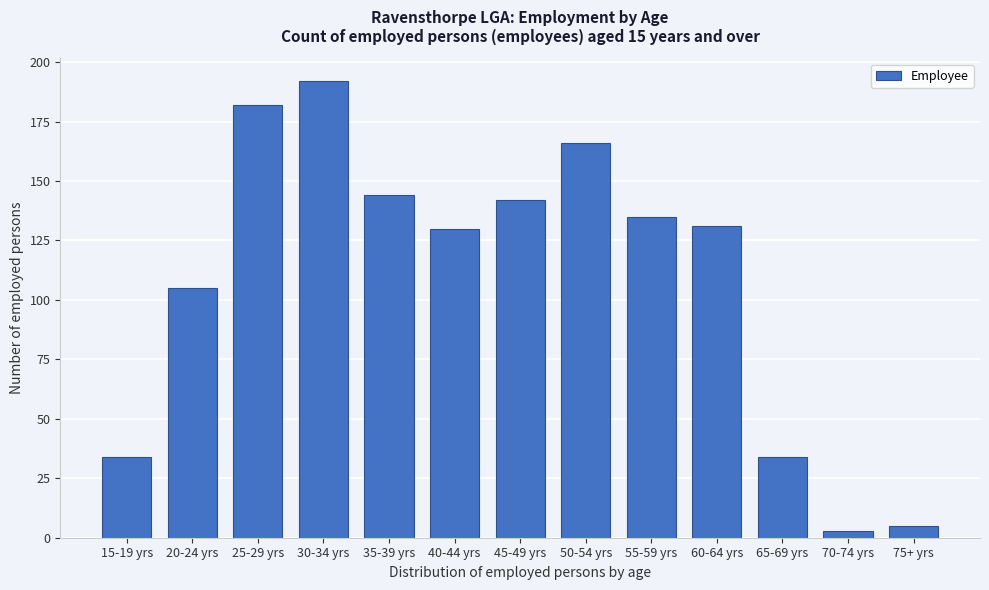

Reading left to right, extract all data points from this chart.

34	105	182	192	144	130	142	166	135	131	34	3	5